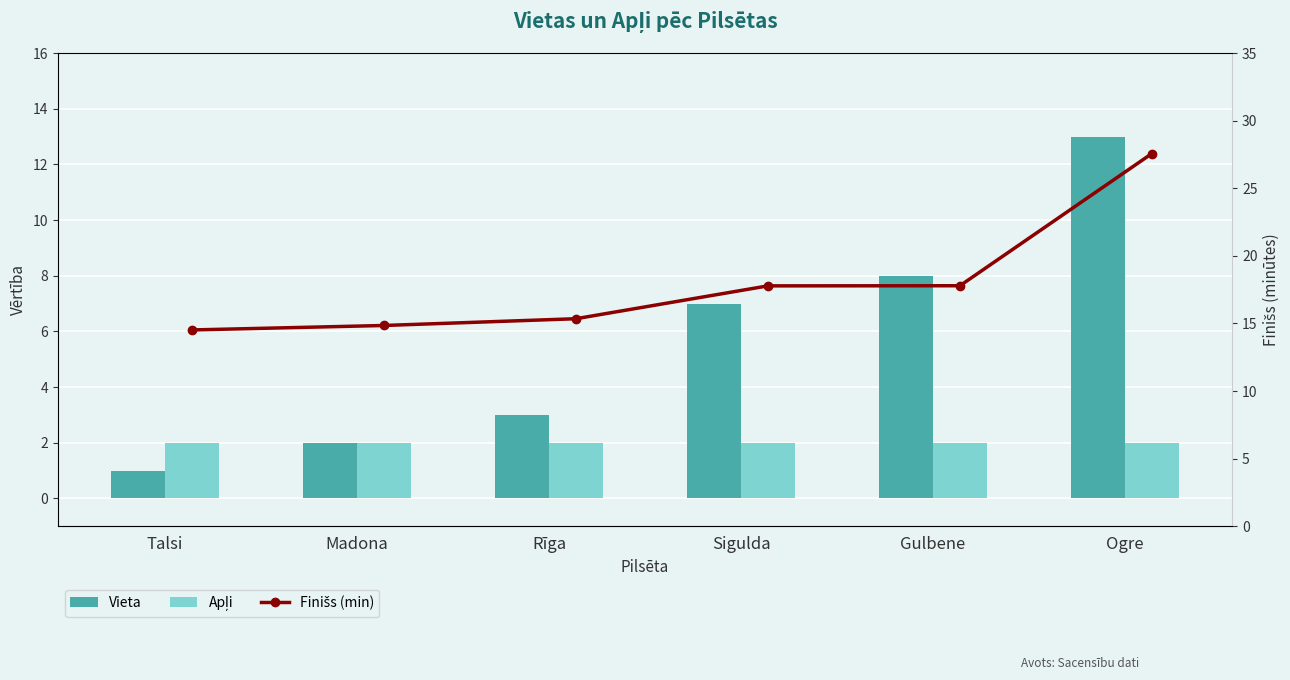

At which category does the chart reach its peak across all series?

Ogre